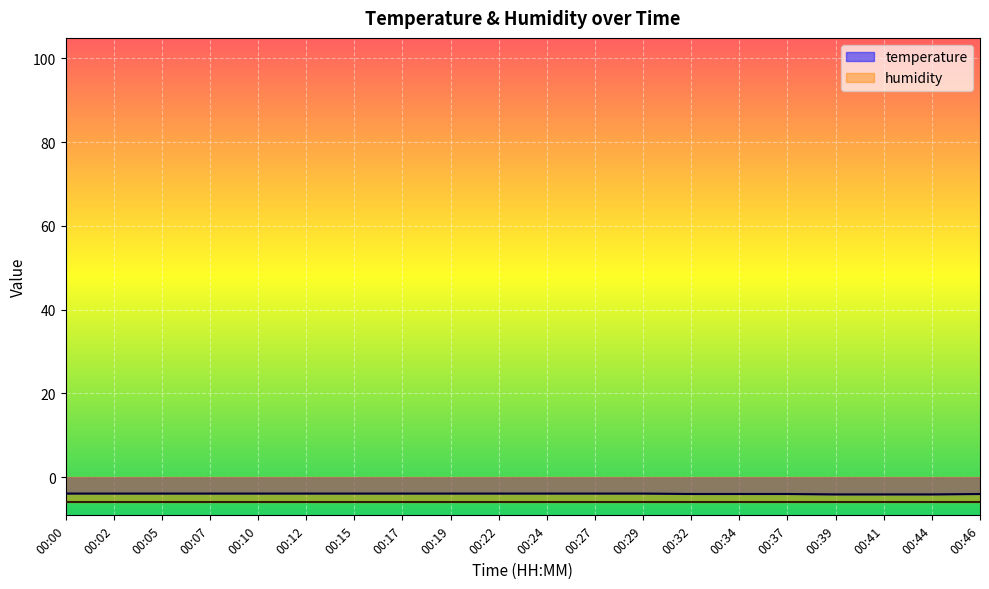

What is the value of the 18th point from the left?

-4.1